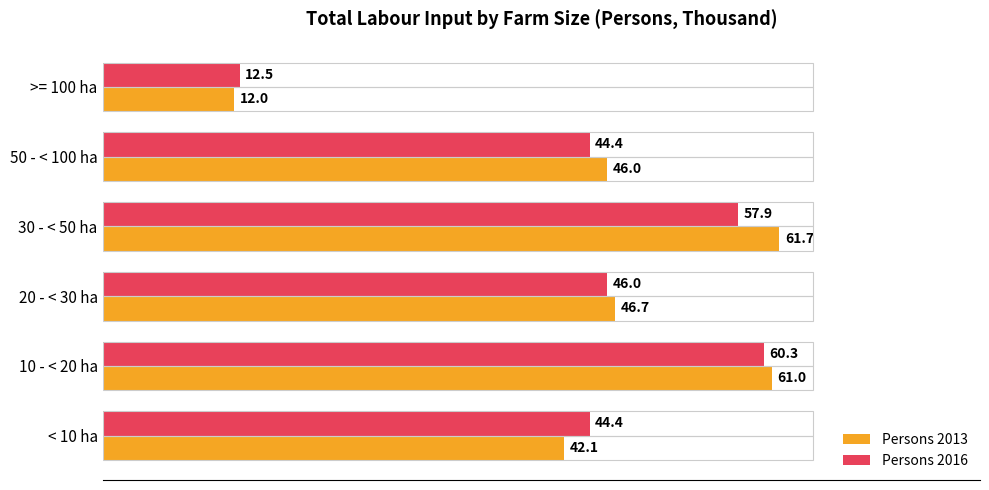

Is the value of Persons 2013 at < 10 ha greater than the value of Persons 2016 at 10 - < 20 ha?

No